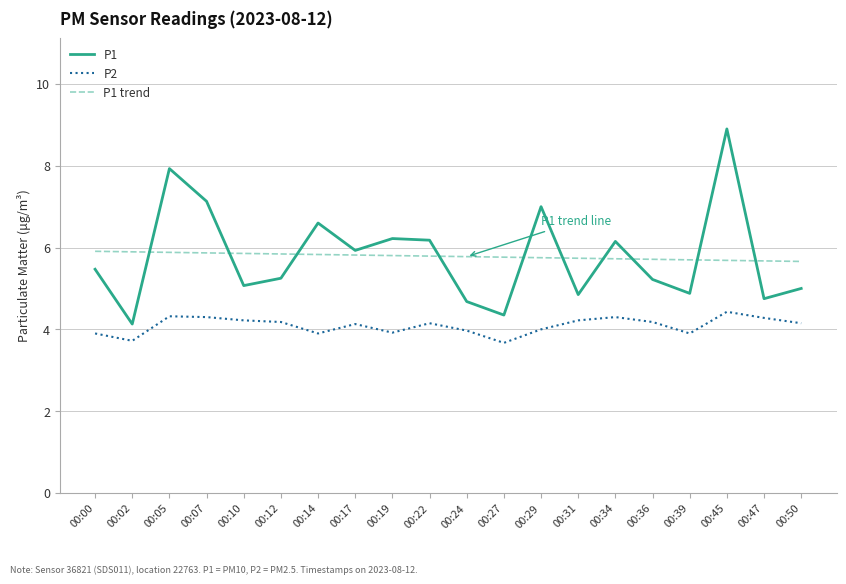

True or false: P1 trend and P2 cross at least once.

False